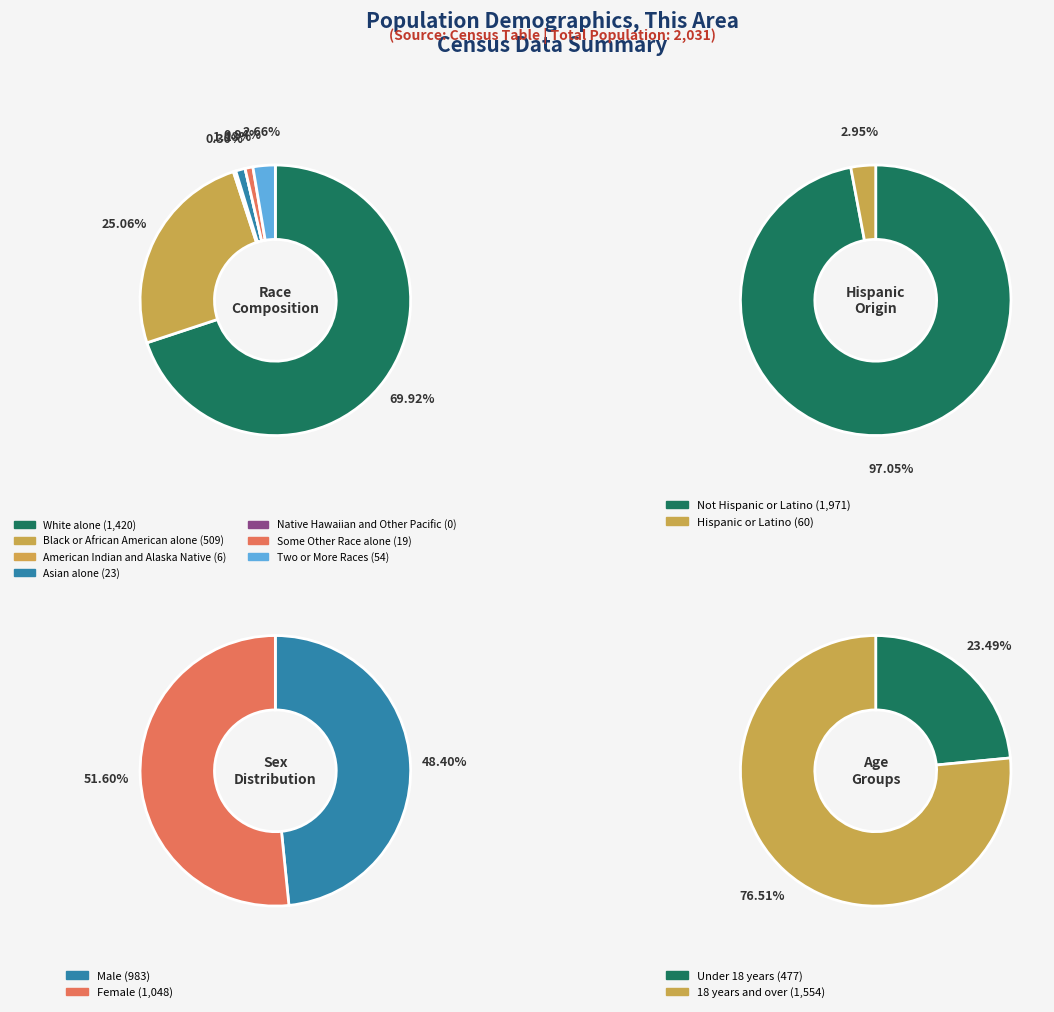

To the nearest percent, what is the difference between the largest and smallest slice percentages?

70%